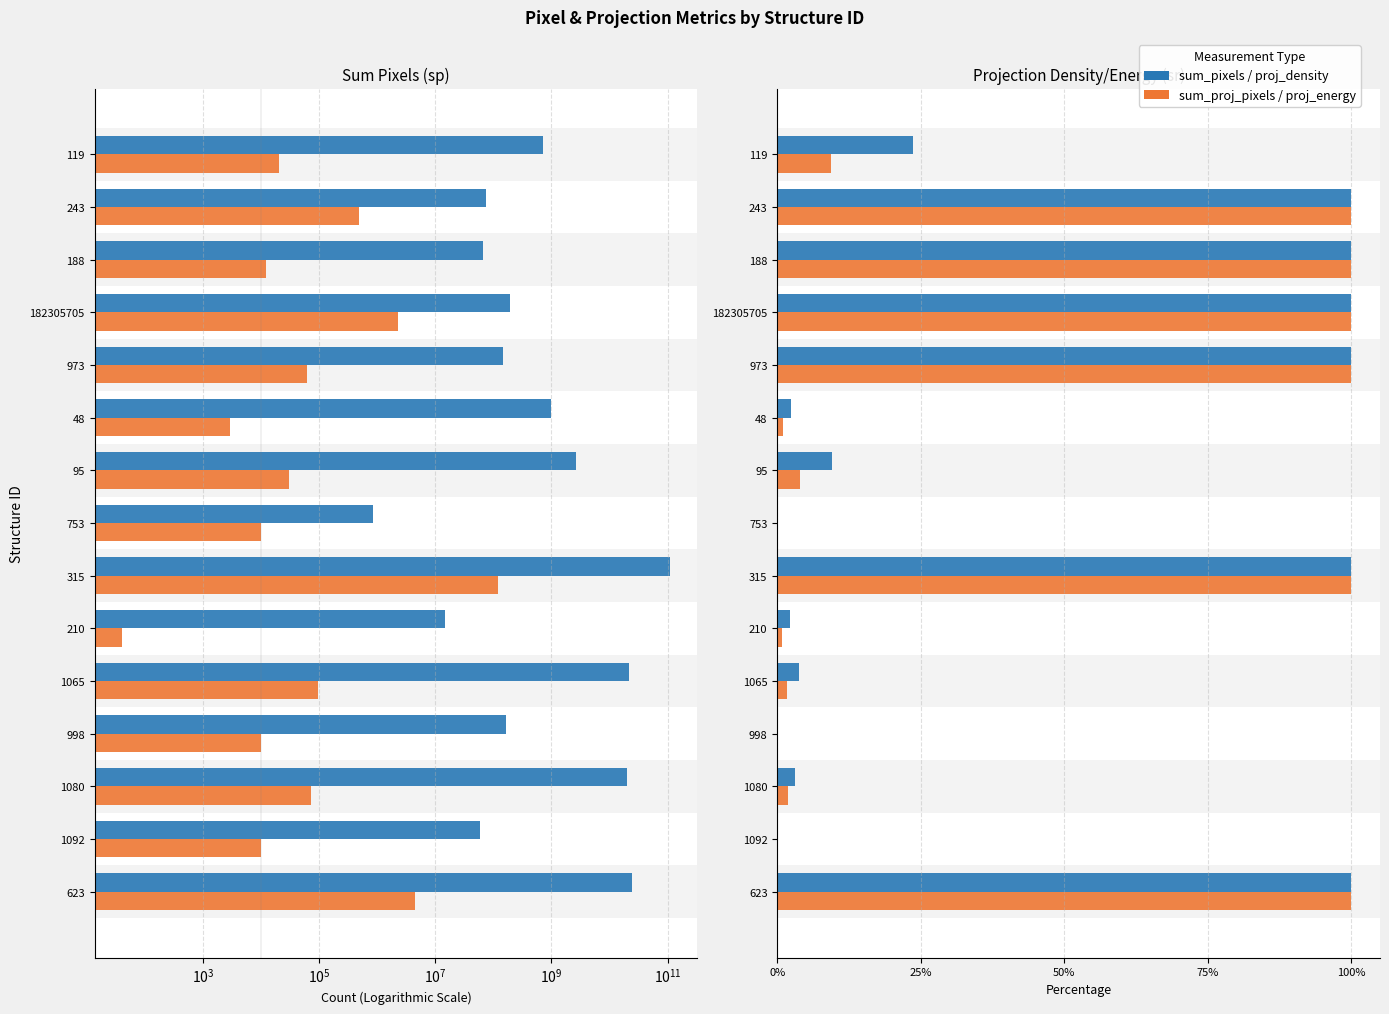

Is it true that sum_projection_pixels equals 133059.6 at 1065?

False